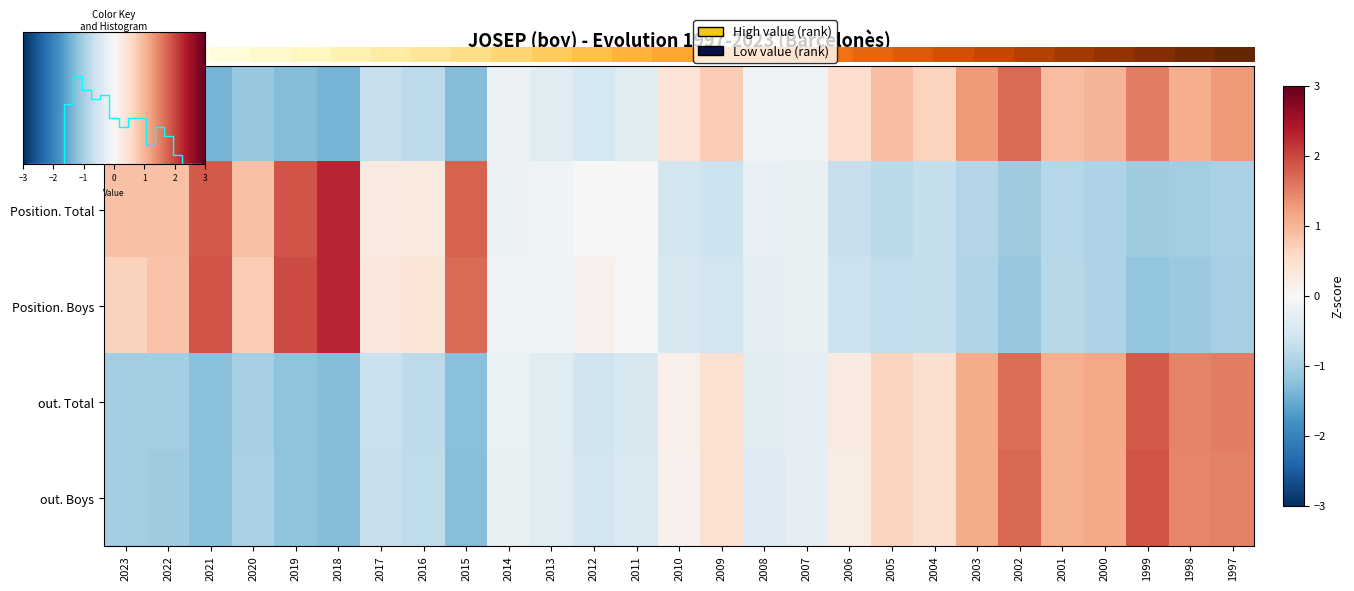

Between 2015 and 2012, which series saw the biggest shift?

Position. Total